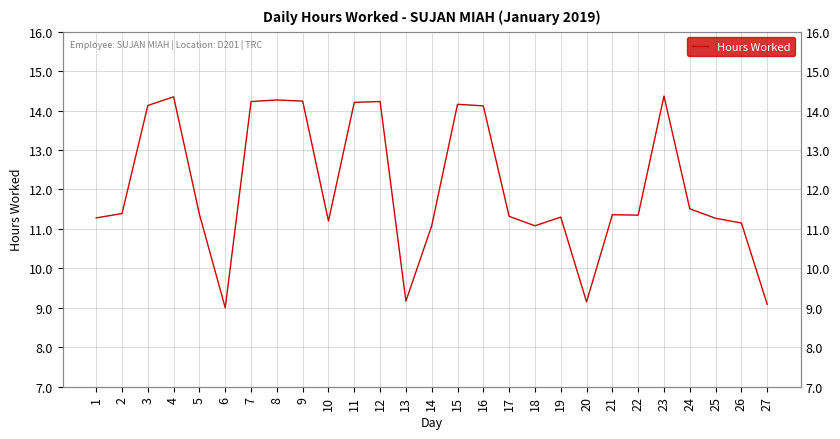

At which category does the data reach its first local peak?

4